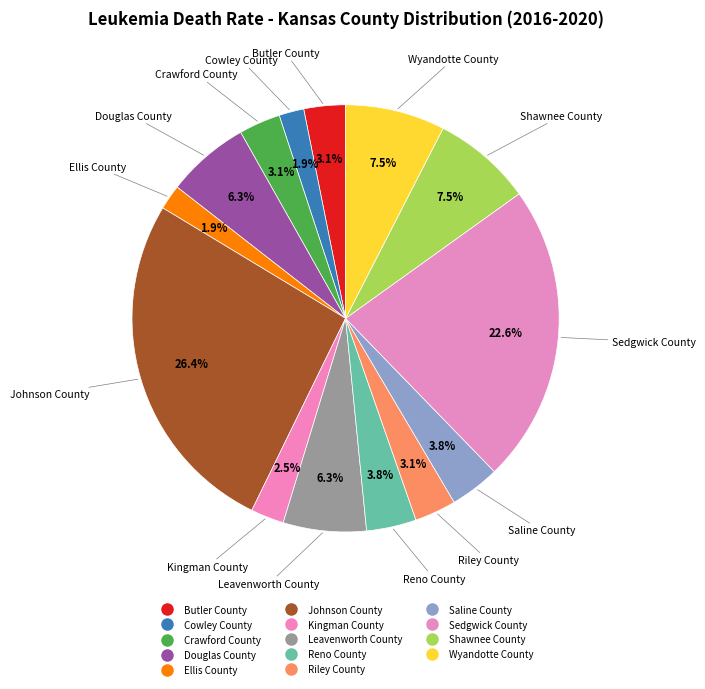

Is Douglas County the majority of the pie?

No